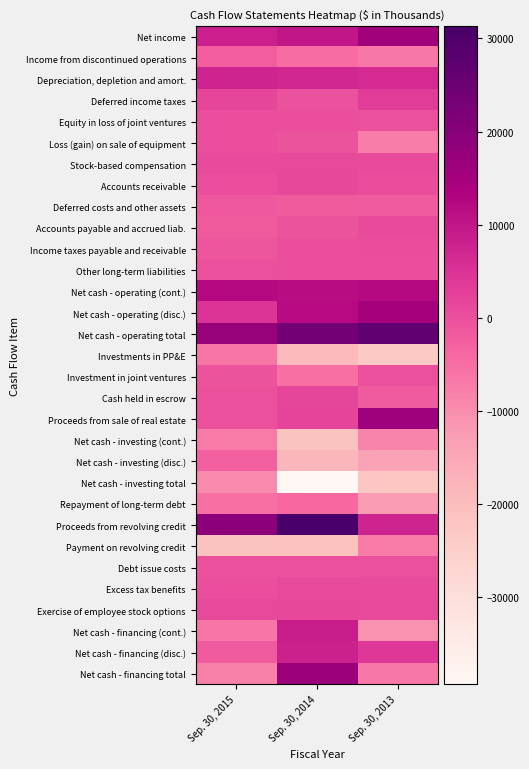

Rank the series at Sep. 30, 2014 from highest to lowest value.

Proceeds from revolving credit, Net cash - operating total, Net cash - financing total, Net cash - operating (disc.), Net cash - operating (cont.), Net income, Net cash - financing (cont.), Net cash - financing (disc.), Depreciation, depletion and amort., Proceeds from sale of real estate, Cash held in escrow, Exercise of employee stock options, Accounts receivable, Stock-based compensation, Excess tax benefits, Income taxes payable and receivable, Other long-term liabilities, Equity in loss of joint ventures, Debt issue costs, Deferred income taxes, Loss (gain) on sale of equipment, Accounts payable and accrued liab., Deferred costs and other assets, Repayment of long-term debt, Income from discontinued operations, Investment in joint ventures, Net cash - investing (disc.), Investments in PP&E, Payment on revolving credit, Net cash - investing (cont.), Net cash - investing total